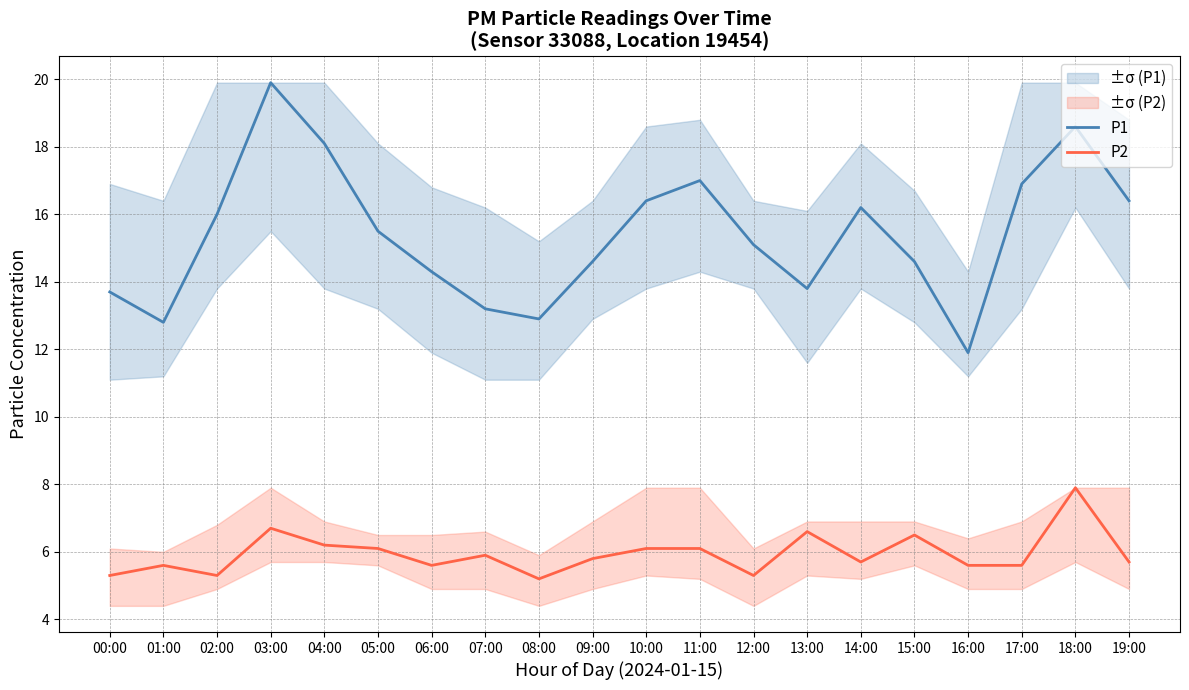

True or false: P1 has more than 1 points higher than both neighbors.

True